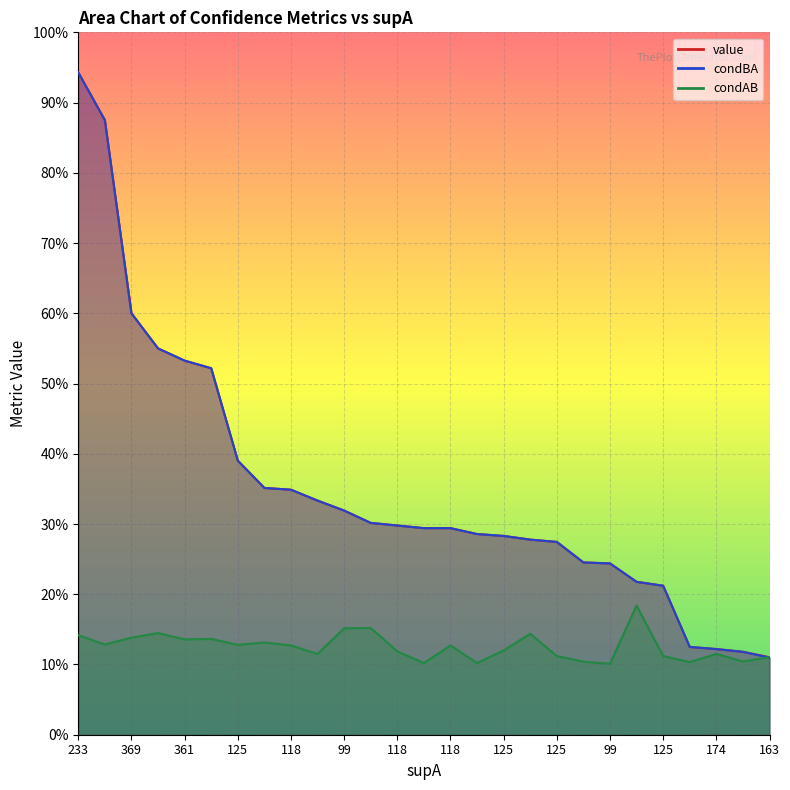

Reading left to right, list all the values displayed in this chart.

value: 233=0.9	109=0.9	369=0.6	76=0.6	361=0.5	88=0.5	125=0.4	99=0.4	118=0.3	174=0.3	99=0.3	125=0.3	118=0.3	98=0.3	118=0.3	98=0.3	125=0.3	174=0.3	125=0.3	125=0.2	99=0.2	174=0.2	125=0.2	174=0.1	174=0.1	163=0.1	163=0.1
condBA: 233=0.9	109=0.9	369=0.6	76=0.6	361=0.5	88=0.5	125=0.4	99=0.4	118=0.3	174=0.3	99=0.3	125=0.3	118=0.3	98=0.3	118=0.3	98=0.3	125=0.3	174=0.3	125=0.3	125=0.2	99=0.2	174=0.2	125=0.2	174=0.1	174=0.1	163=0.1	163=0.1
condAB: 233=0.1	109=0.1	369=0.1	76=0.1	361=0.1	88=0.1	125=0.1	99=0.1	118=0.1	174=0.1	99=0.2	125=0.2	118=0.1	98=0.1	118=0.1	98=0.1	125=0.1	174=0.1	125=0.1	125=0.1	99=0.1	174=0.2	125=0.1	174=0.1	174=0.1	163=0.1	163=0.1